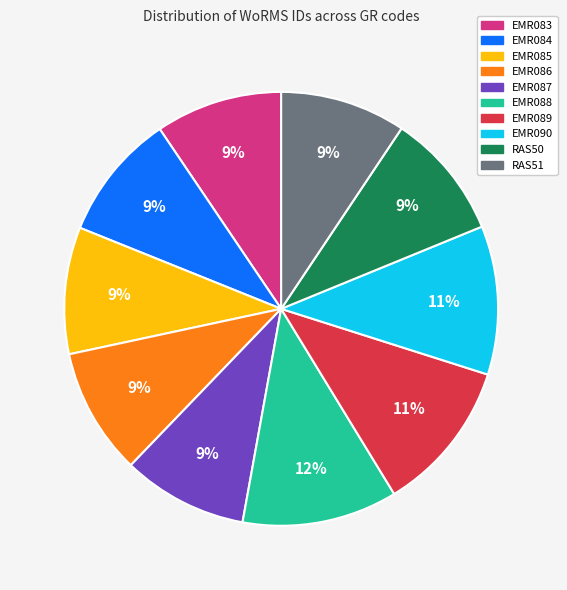

To the nearest percent, what is the average slice percentage?

10%